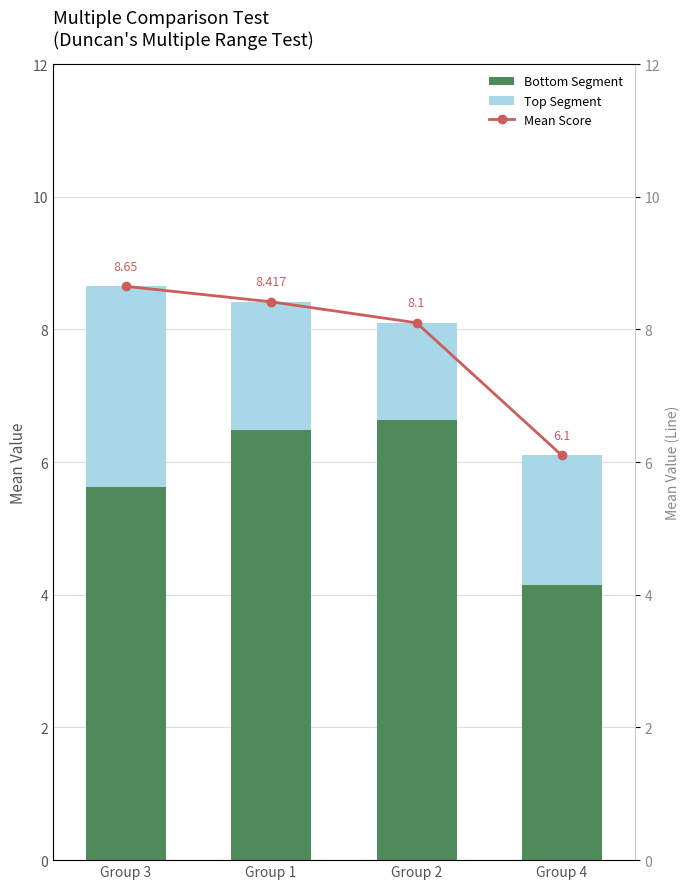

Between Group 3 and Group 2, which is larger?

Group 2